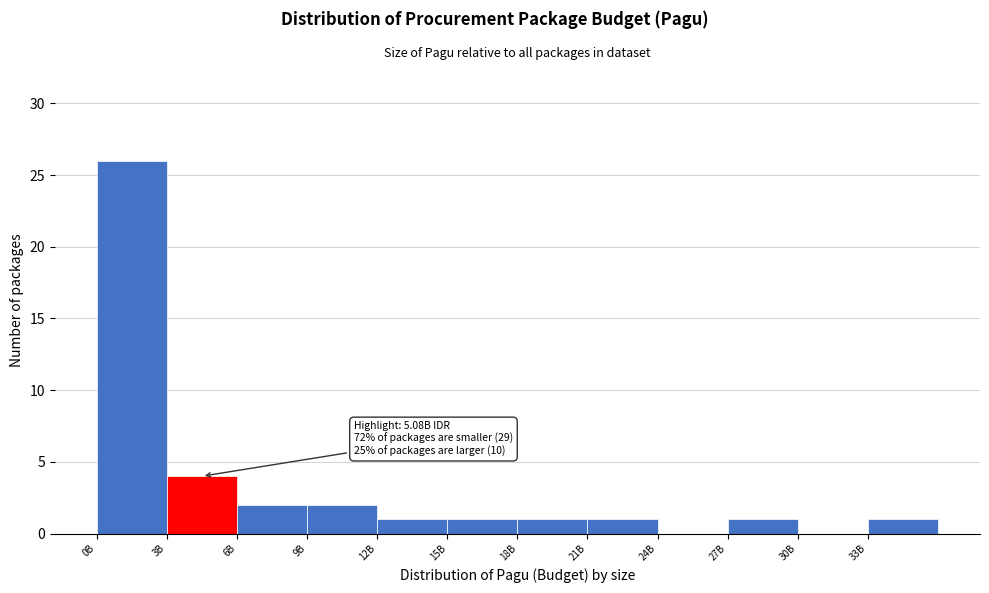

Reading left to right, extract all data points from this chart.

0B=26	3B=4	6B=2	9B=2	12B=1	15B=1	18B=1	21B=1	24B=0	27B=1	30B=0	33B=1